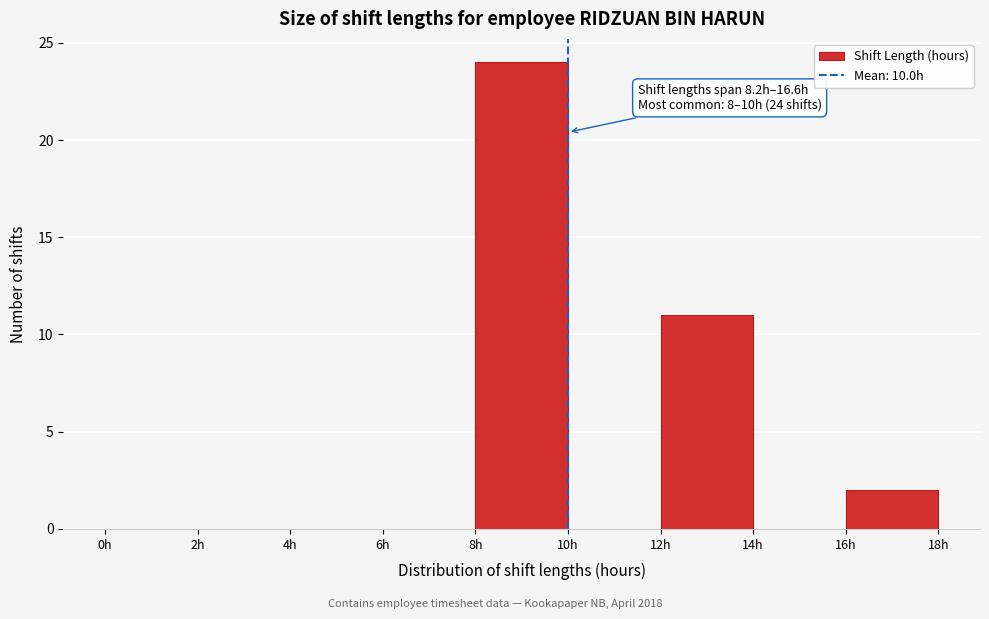

Which range on the x-axis has the tallest bar?

8 to 10